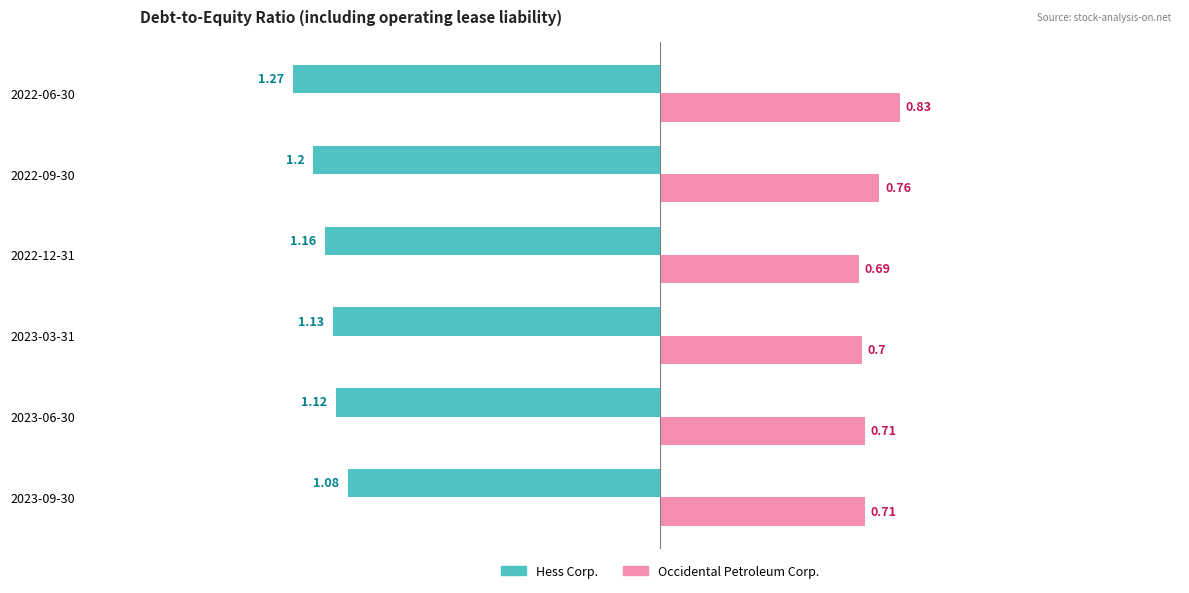

What are all the series names shown in the legend?

Hess Corp., Occidental Petroleum Corp.